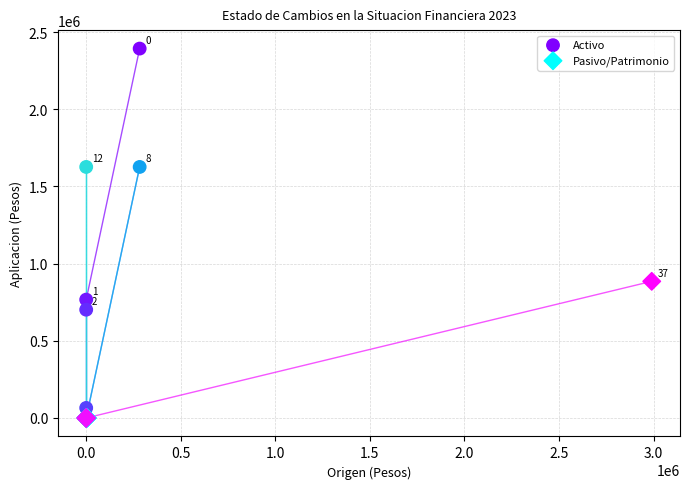

Which series has the widest spread of Y values?

Activo